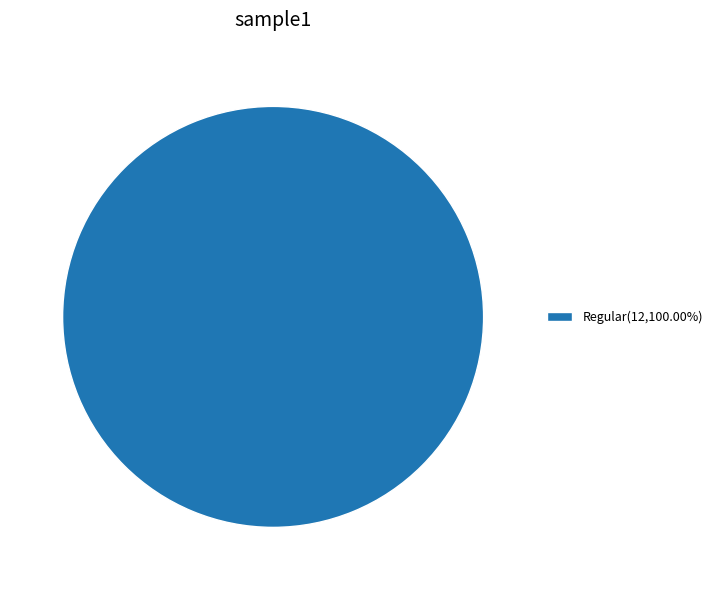

Does any single category account for the majority?

Yes